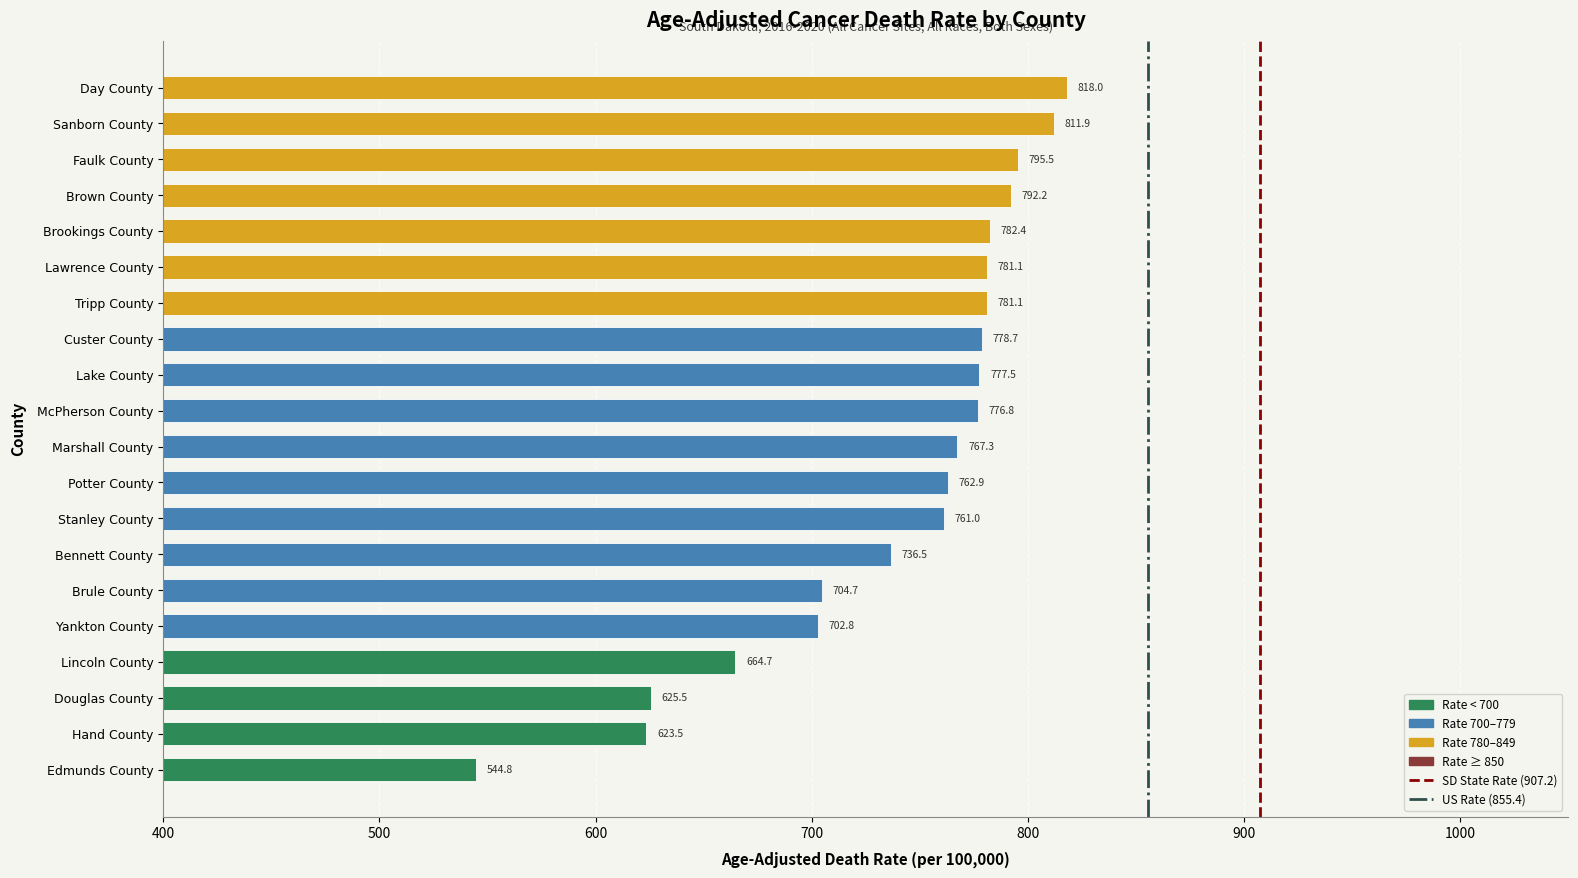

Is it true that the value at Potter County is 762.9?

True